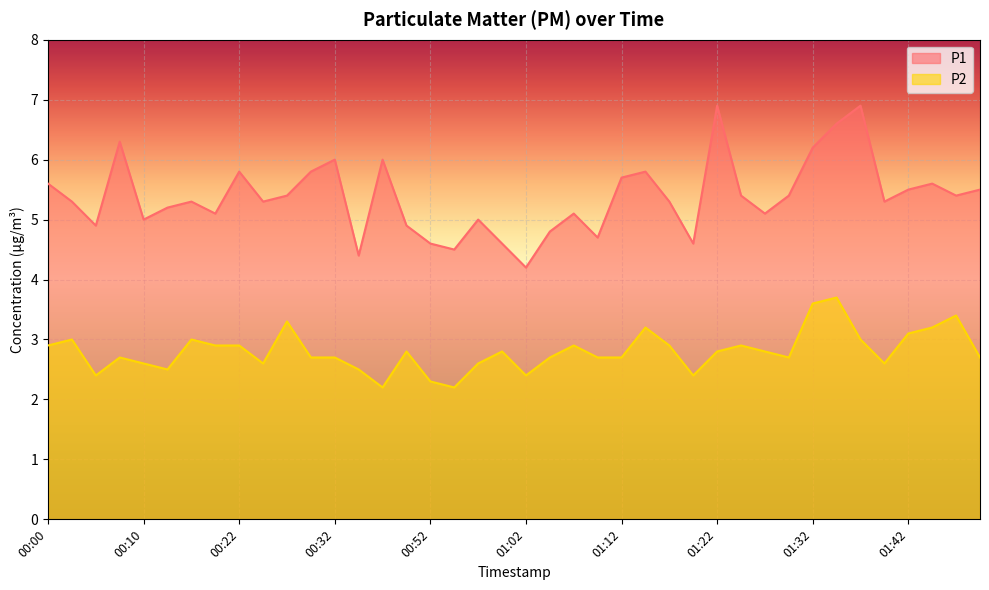

Reading right to left, transcribe all the data shown in this chart.

P1: 01:50=5.5	01:48=5.4	01:45=5.6	01:42=5.5	01:40=5.3	01:37=6.9	01:35=6.6	01:32=6.2	01:30=5.4	01:27=5.1	01:25=5.4	01:22=6.9	01:20=4.6	01:17=5.3	01:15=5.8	01:12=5.7	01:10=4.7	01:07=5.1	01:05=4.8	01:02=4.2	00:59=4.6	00:57=5.0	00:54=4.5	00:52=4.6	00:43=4.9	00:41=6.0	00:35=4.4	00:32=6.0	00:30=5.8	00:27=5.4	00:25=5.3	00:22=5.8	00:17=5.1	00:15=5.3	00:12=5.2	00:10=5.0	00:07=6.3	00:05=4.9	00:02=5.3	00:00=5.6
P2: 01:50=2.7	01:48=3.4	01:45=3.2	01:42=3.1	01:40=2.6	01:37=3.0	01:35=3.7	01:32=3.6	01:30=2.7	01:27=2.8	01:25=2.9	01:22=2.8	01:20=2.4	01:17=2.9	01:15=3.2	01:12=2.7	01:10=2.7	01:07=2.9	01:05=2.7	01:02=2.4	00:59=2.8	00:57=2.6	00:54=2.2	00:52=2.3	00:43=2.8	00:41=2.2	00:35=2.5	00:32=2.7	00:30=2.7	00:27=3.3	00:25=2.6	00:22=2.9	00:17=2.9	00:15=3.0	00:12=2.5	00:10=2.6	00:07=2.7	00:05=2.4	00:02=3.0	00:00=2.9